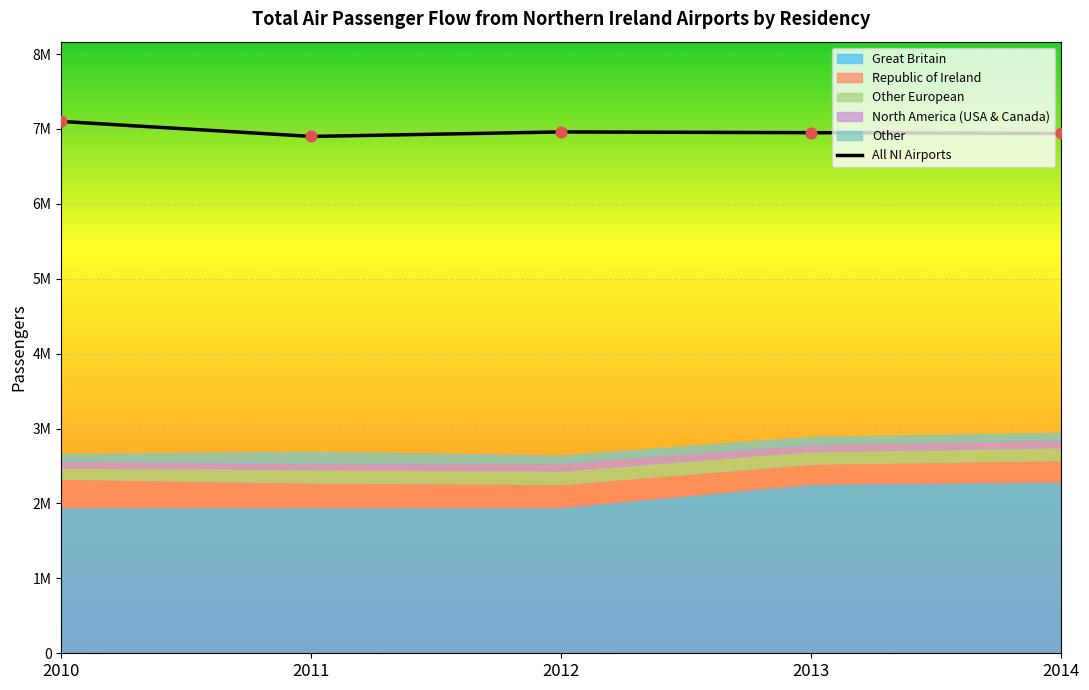

Is the value of Other European at 2010 greater than the value of North America (USA & Canada) at 2012?

Yes